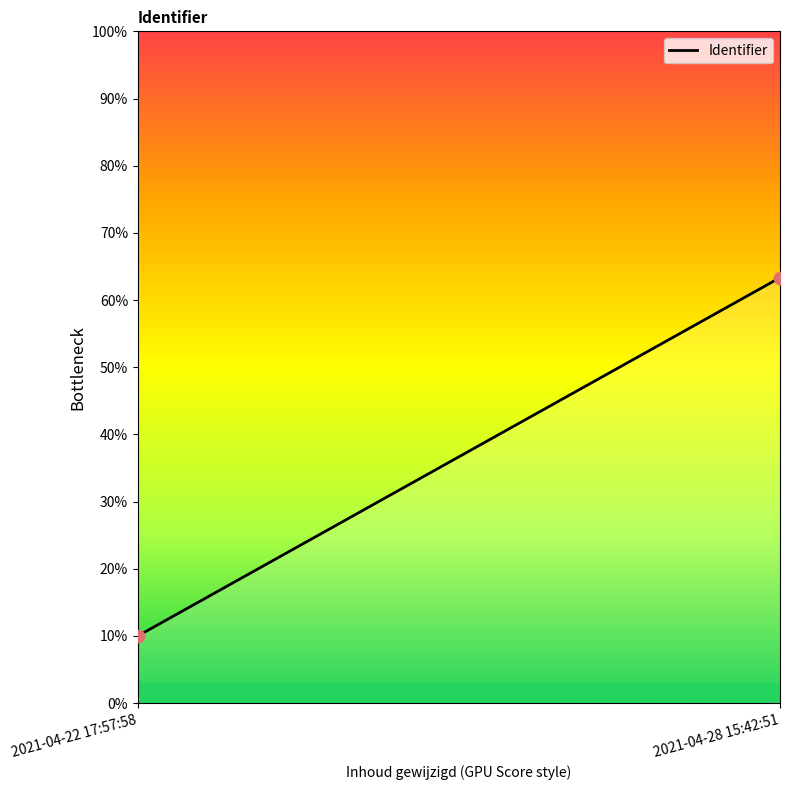

What Y value in the scatter plot is closest to 36?

10.0